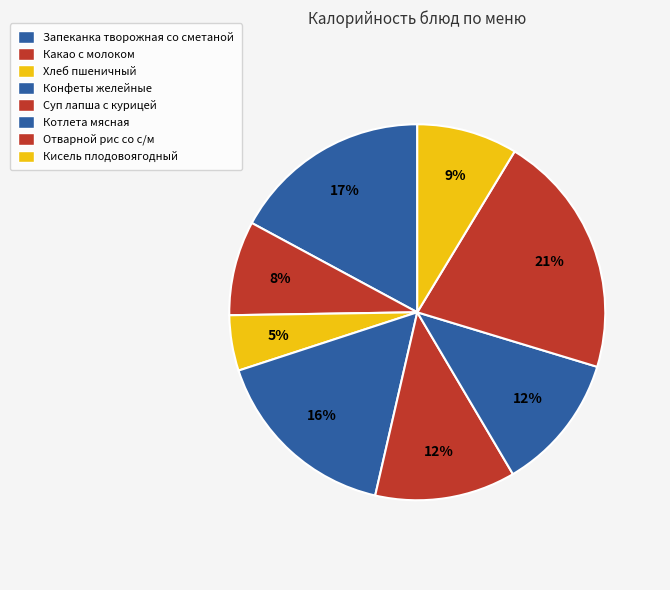

To the nearest percent, what percentage of the pie is Котлета мясная?

12%